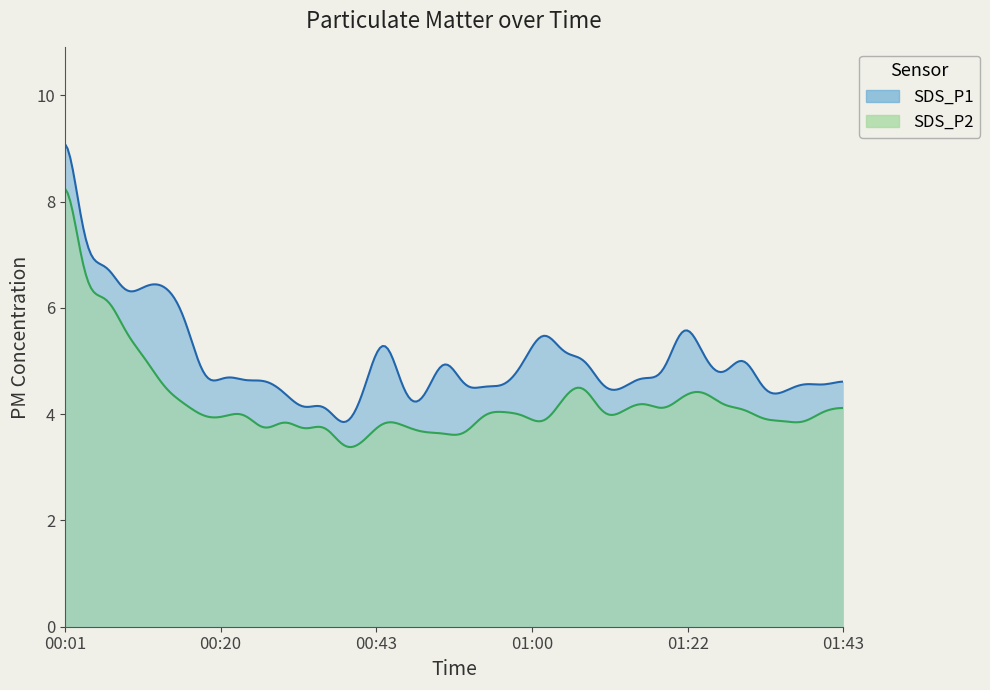

The value of SDS_P1 at 00:03 is 6.4. True or false?

True